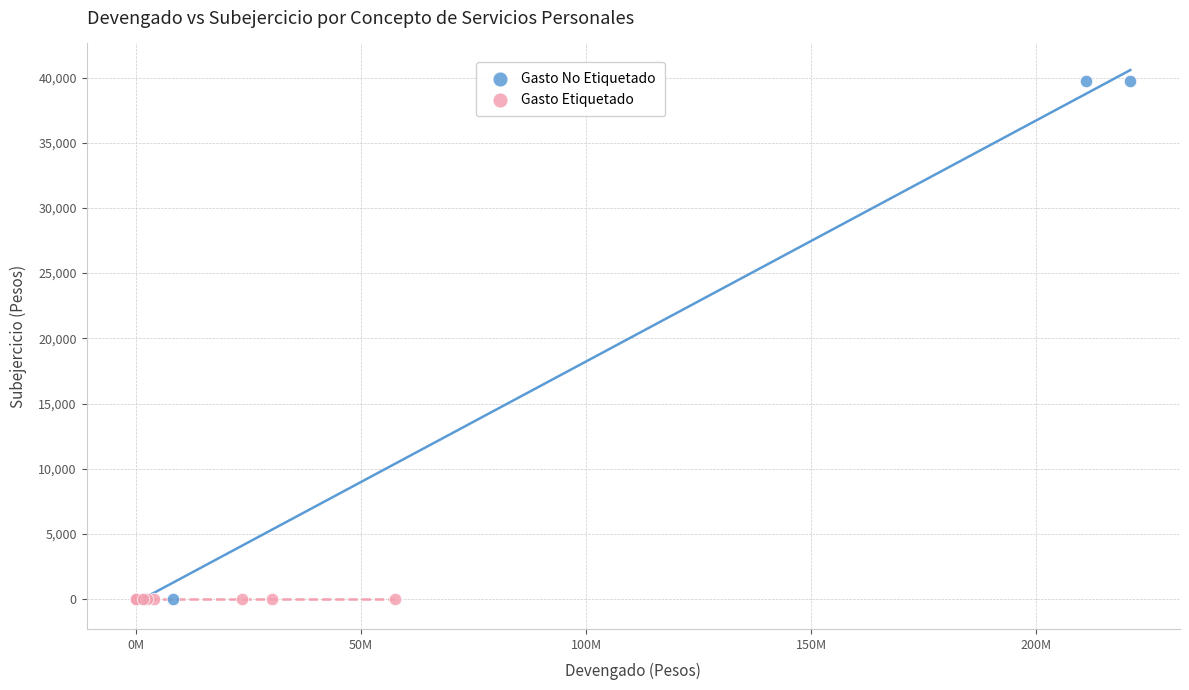

Which series reaches the maximum Y coordinate?

Gasto No Etiquetado